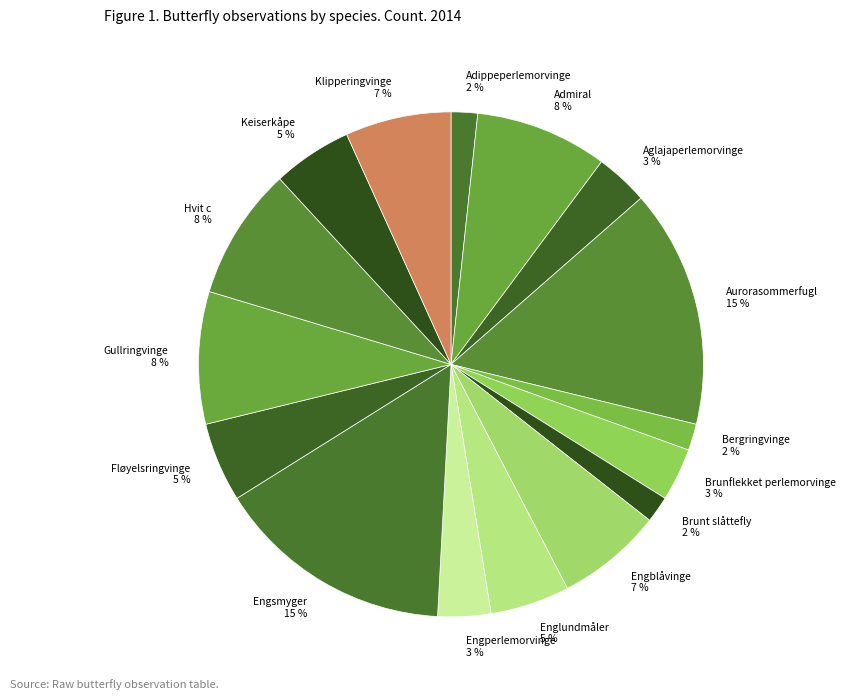

Combined, do Gullringvinge 8 % and Keiserkåpe 5 % account for over 50%?

No